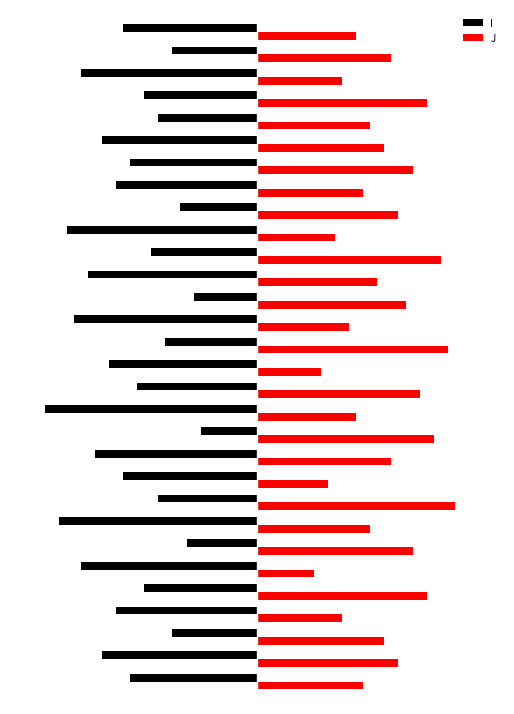

Which series has the largest range (max minus min)?

I